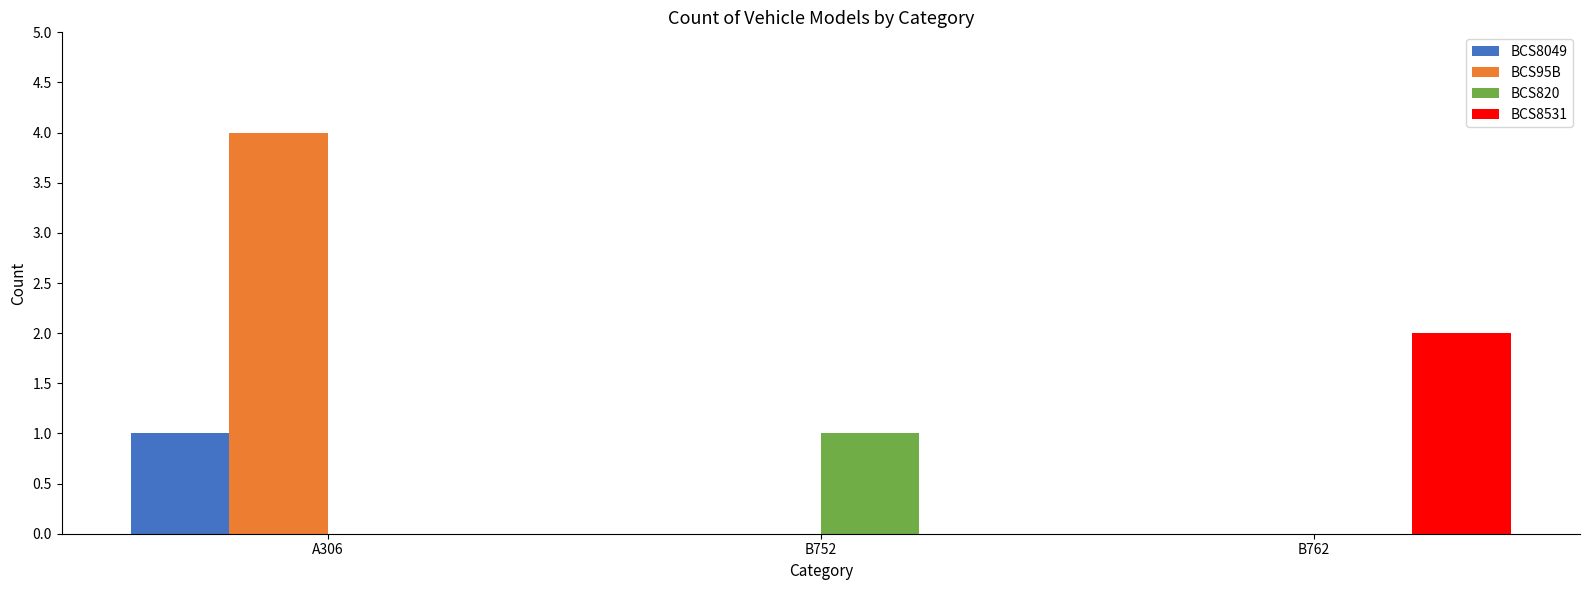

Between A306 and B752, which series saw the biggest shift?

BCS95B